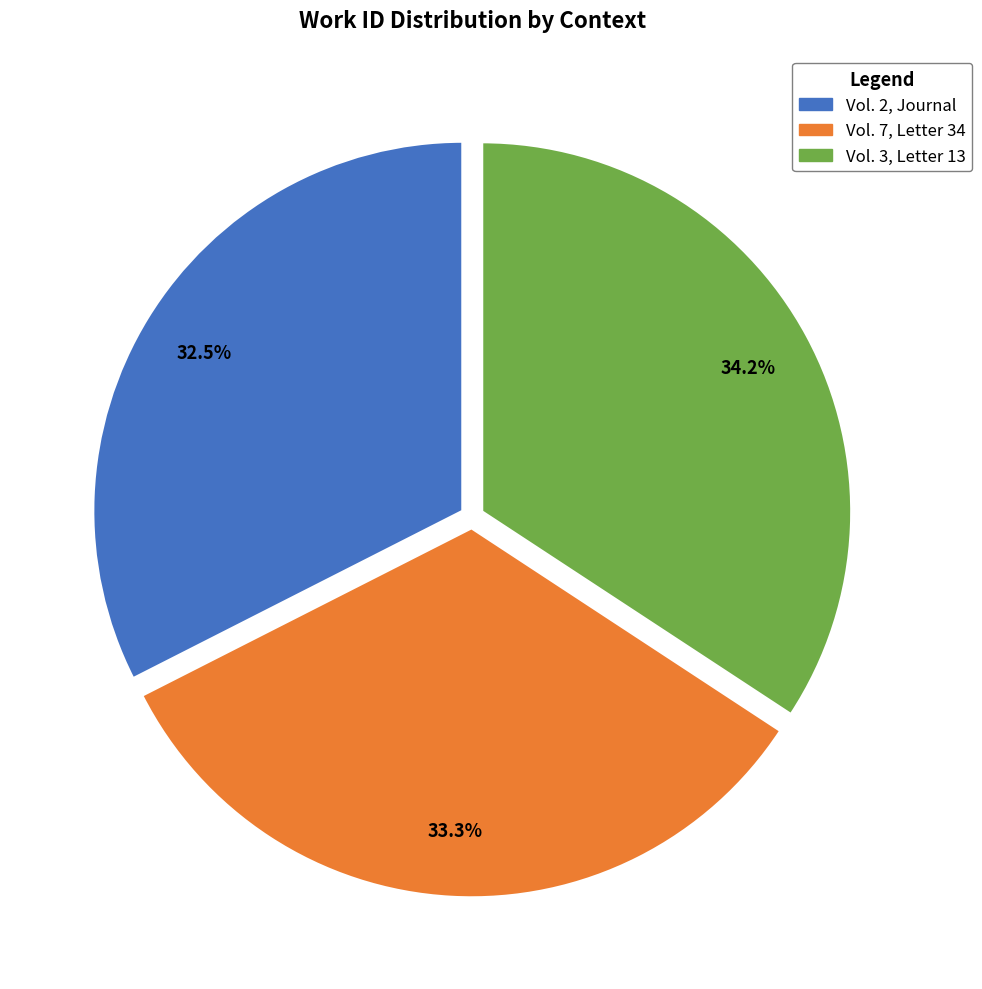

Which category has the biggest portion of the pie?

Vol. 3, Letter 13